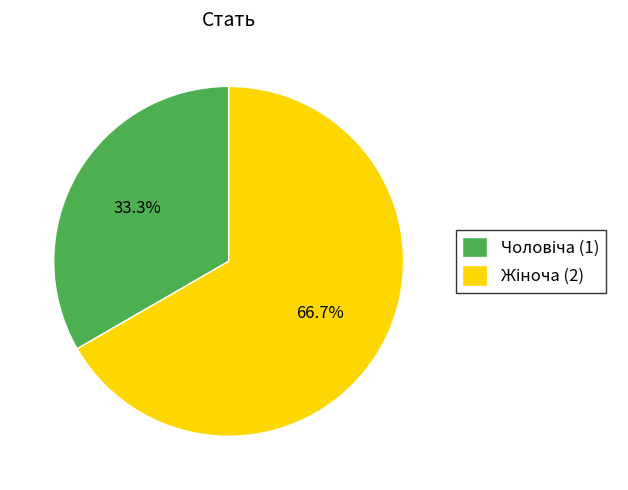

Is there a majority slice in this chart?

Yes